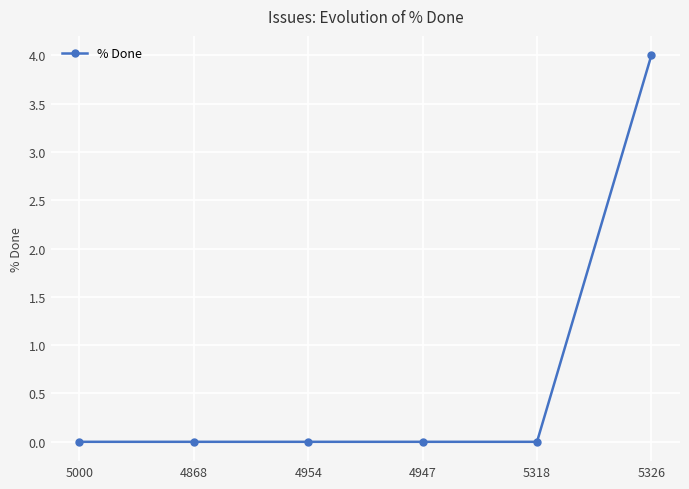

How many categories are shown in the chart?

6